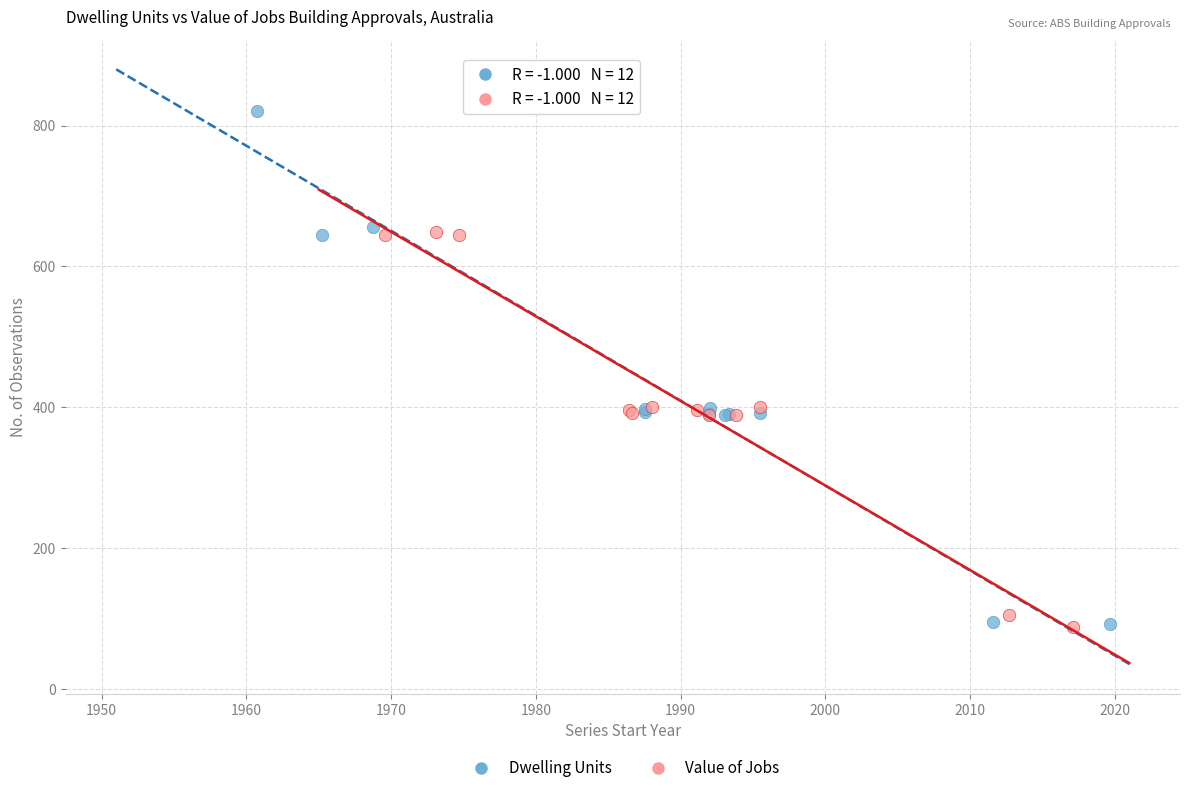

Which series has the largest Y range (max minus min)?

Dwelling Units